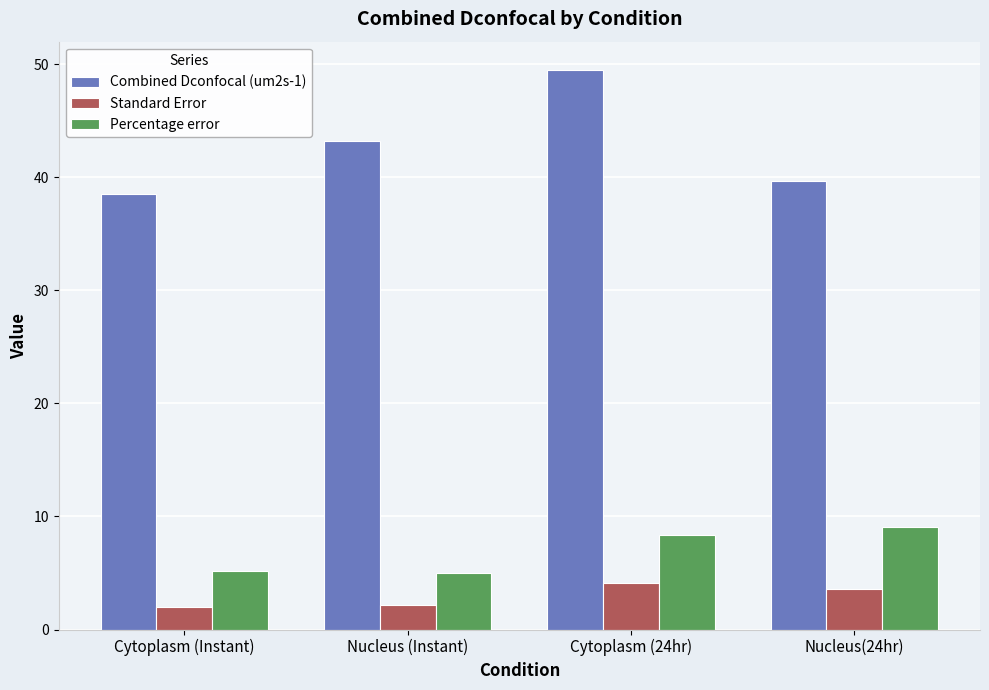

What is the sum of all Percentage error values?

27.6